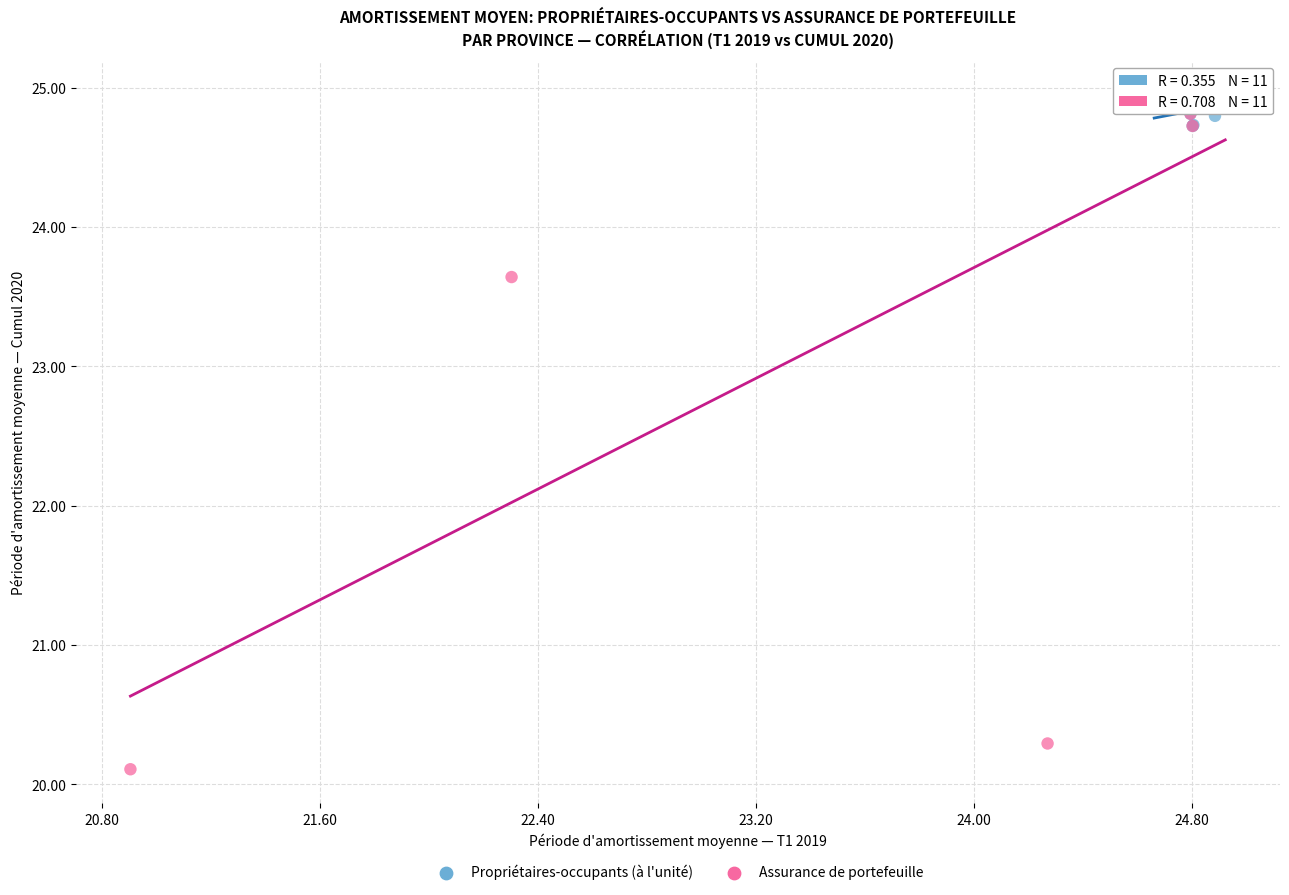

Which series reaches the minimum Y coordinate?

Assurance de portefeuille